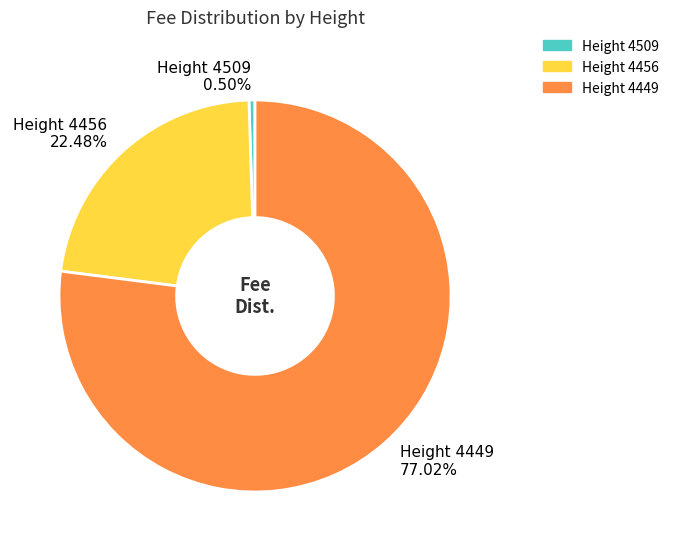

Rank the categories by value from highest to lowest.

Height 4449 77.02%, Height 4456 22.48%, Height 4509 0.50%